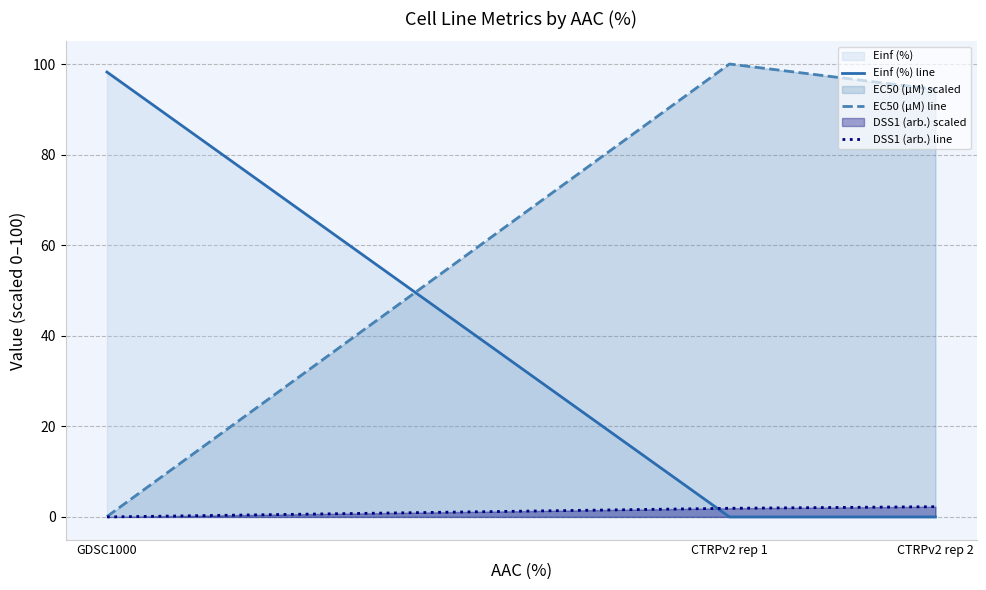

What is the spread (max minus min) of values at CTRPv2 rep 1?

100.0